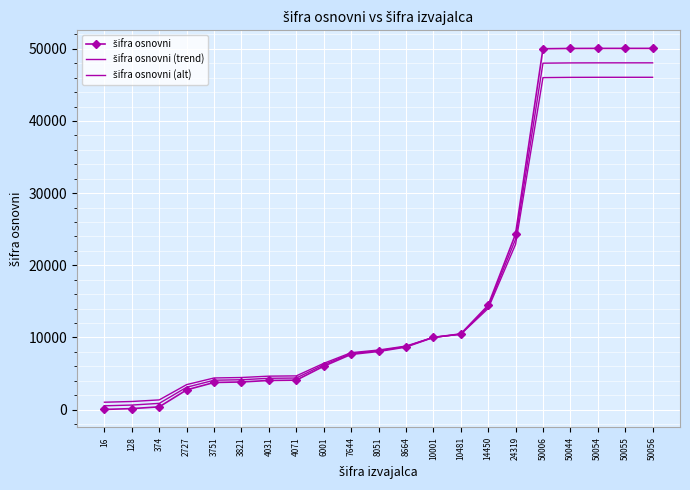

Rank the categories by šifra osnovni value from highest to lowest.

50056, 50055, 50054, 50044, 50006, 24319, 14450, 10481, 10001, 8664, 8051, 7644, 6001, 4071, 4031, 3821, 3751, 2727, 374, 128, 16